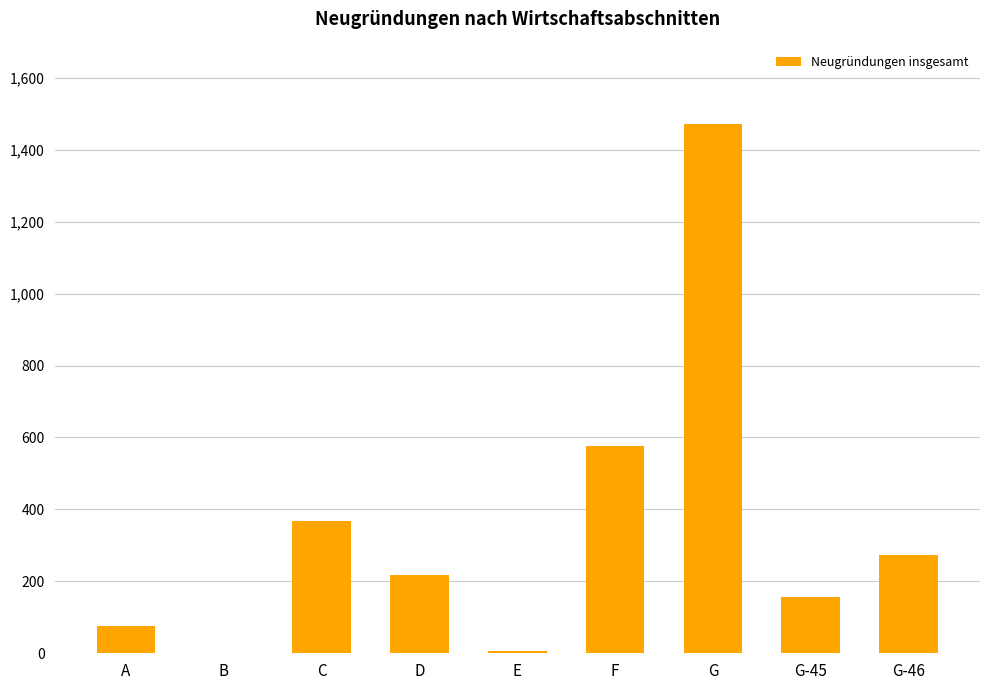

At which label is the value closest to 736?

F